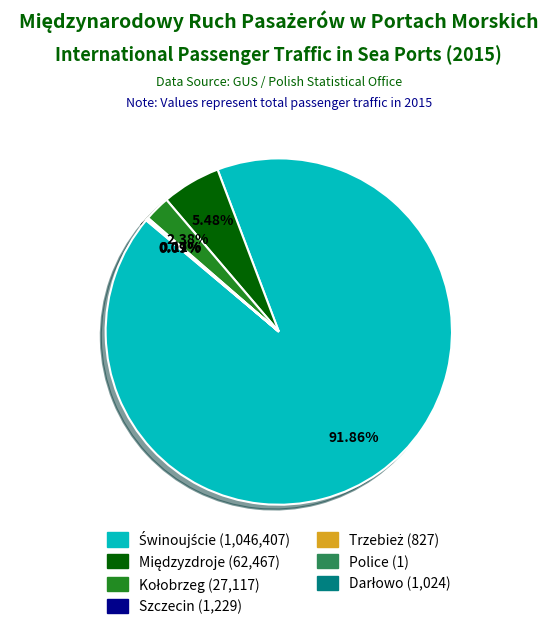

Does any single category account for the majority?

Yes